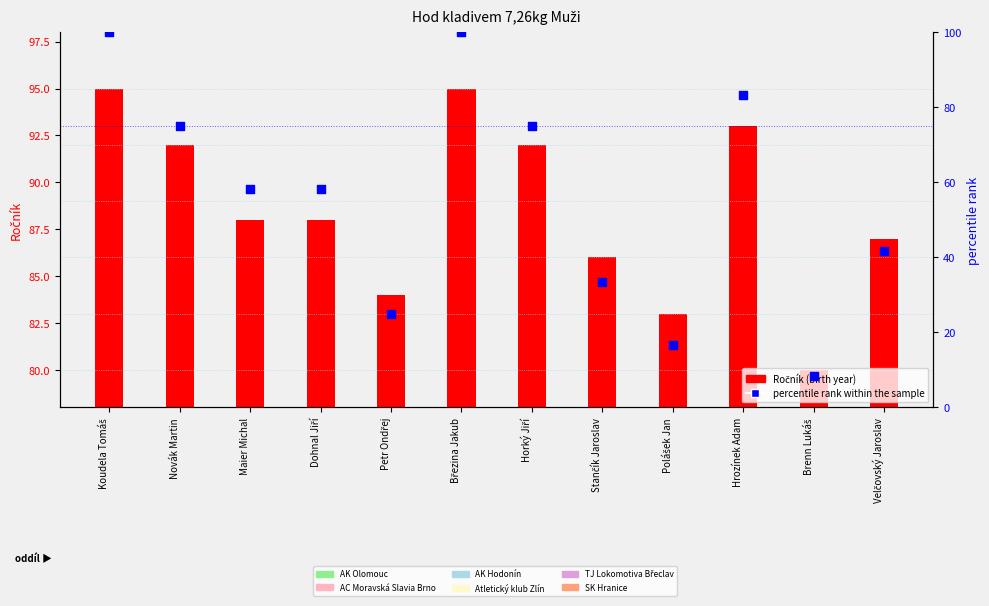

Which series has the widest spread of Y values?

percentile rank within the sample